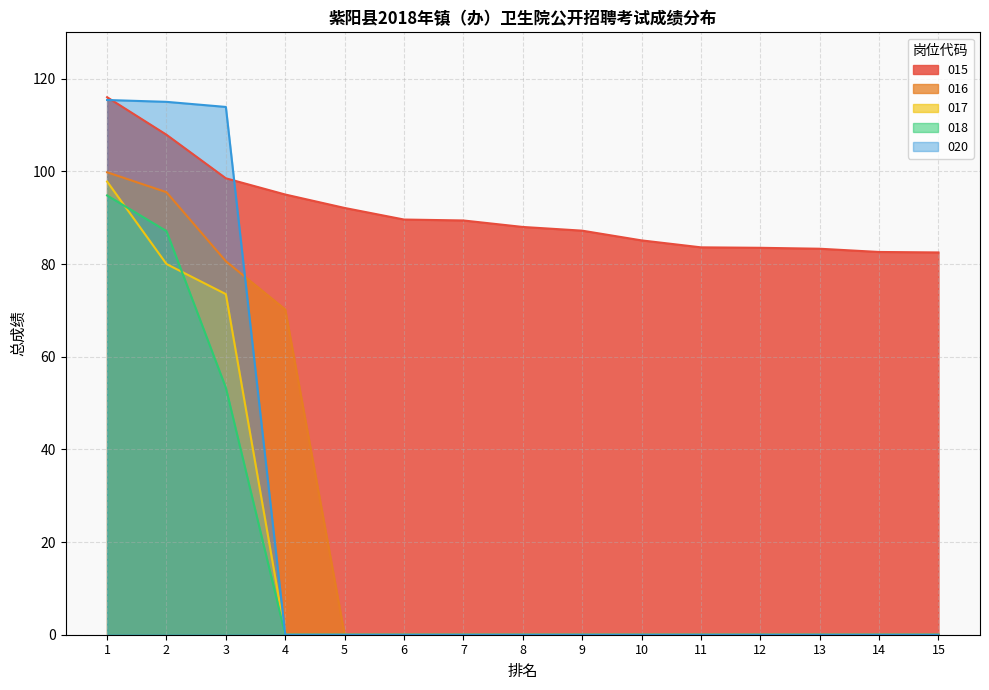

Which series changed the most between 2 and 5?

020